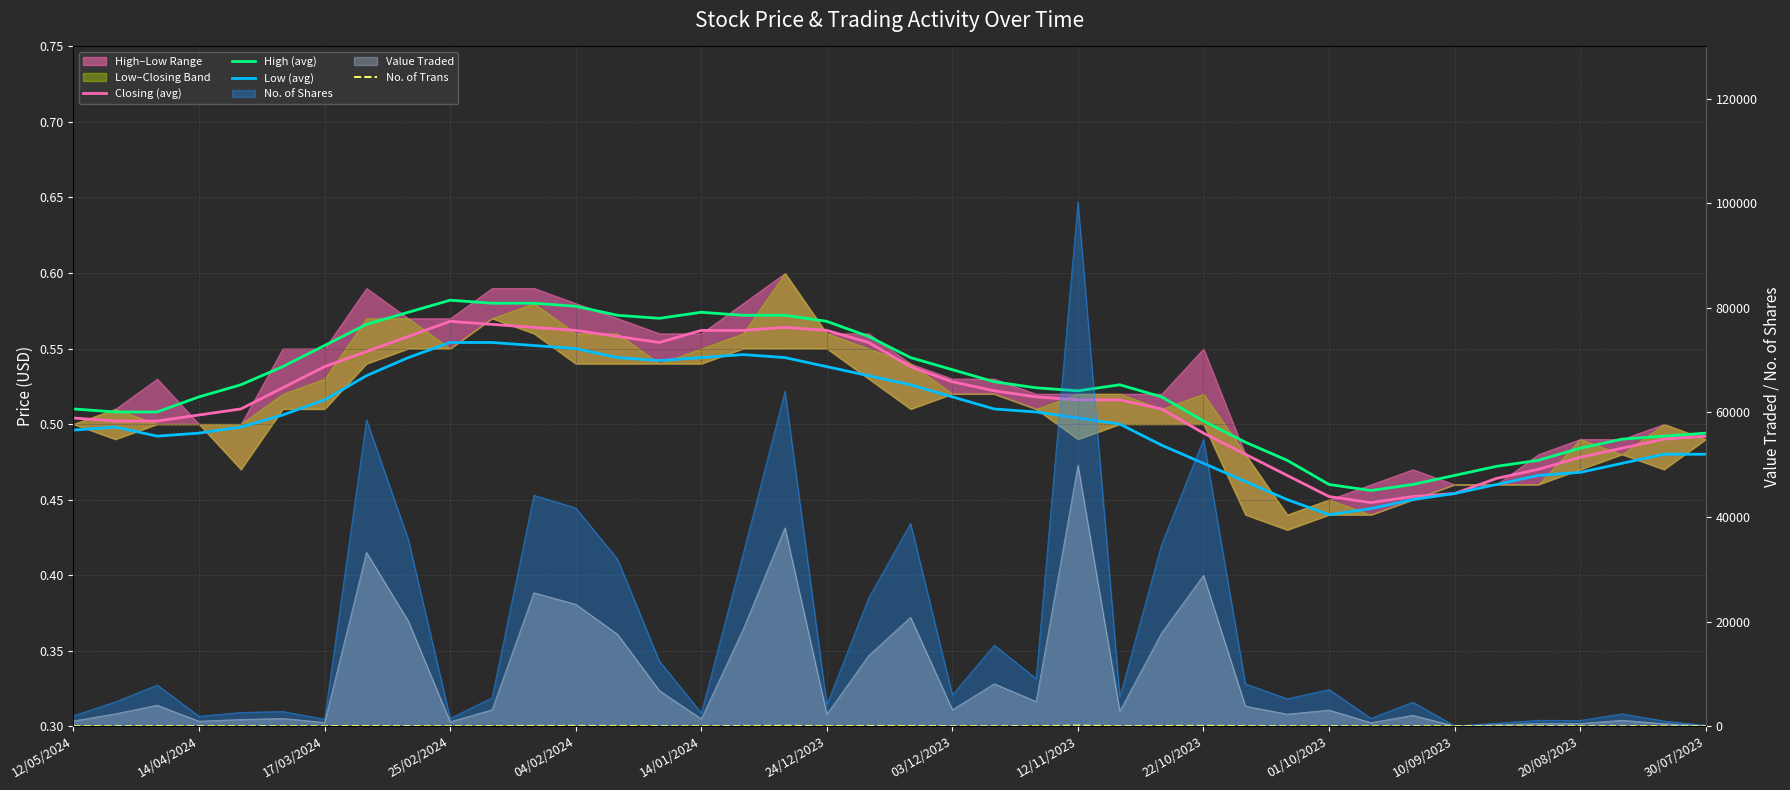

Reading left to right, list all the values displayed in this chart.

Closing (avg): 0.5	0.5	0.5	0.5	0.5	0.5	0.5	0.5	0.6	0.6	0.6	0.6	0.6	0.6	0.6	0.6	0.6	0.6	0.6	0.6	0.5	0.5	0.5	0.5	0.5	0.5	0.5	0.5	0.5	0.5	0.5	0.4	0.5	0.5	0.5	0.5	0.5	0.5	0.5	0.5
High (avg): 0.5	0.5	0.5	0.5	0.5	0.5	0.6	0.6	0.6	0.6	0.6	0.6	0.6	0.6	0.6	0.6	0.6	0.6	0.6	0.6	0.5	0.5	0.5	0.5	0.5	0.5	0.5	0.5	0.5	0.5	0.5	0.5	0.5	0.5	0.5	0.5	0.5	0.5	0.5	0.5
Low (avg): 0.5	0.5	0.5	0.5	0.5	0.5	0.5	0.5	0.5	0.6	0.6	0.6	0.6	0.5	0.5	0.5	0.5	0.5	0.5	0.5	0.5	0.5	0.5	0.5	0.5	0.5	0.5	0.5	0.5	0.5	0.4	0.4	0.5	0.5	0.5	0.5	0.5	0.5	0.5	0.5
No. of Trans: 1.0	8.0	15.0	6.0	11.0	10.0	8.0	36.0	15.0	4.0	5.0	42.0	49.0	49.0	16.0	5.0	31.0	75.0	7.0	38.0	34.0	9.0	9.0	14.0	106.0	9.0	37.0	66.0	19.0	10.0	10.0	3.0	16.0	1.0	5.0	6.0	6.0	6.0	3.0	2.0